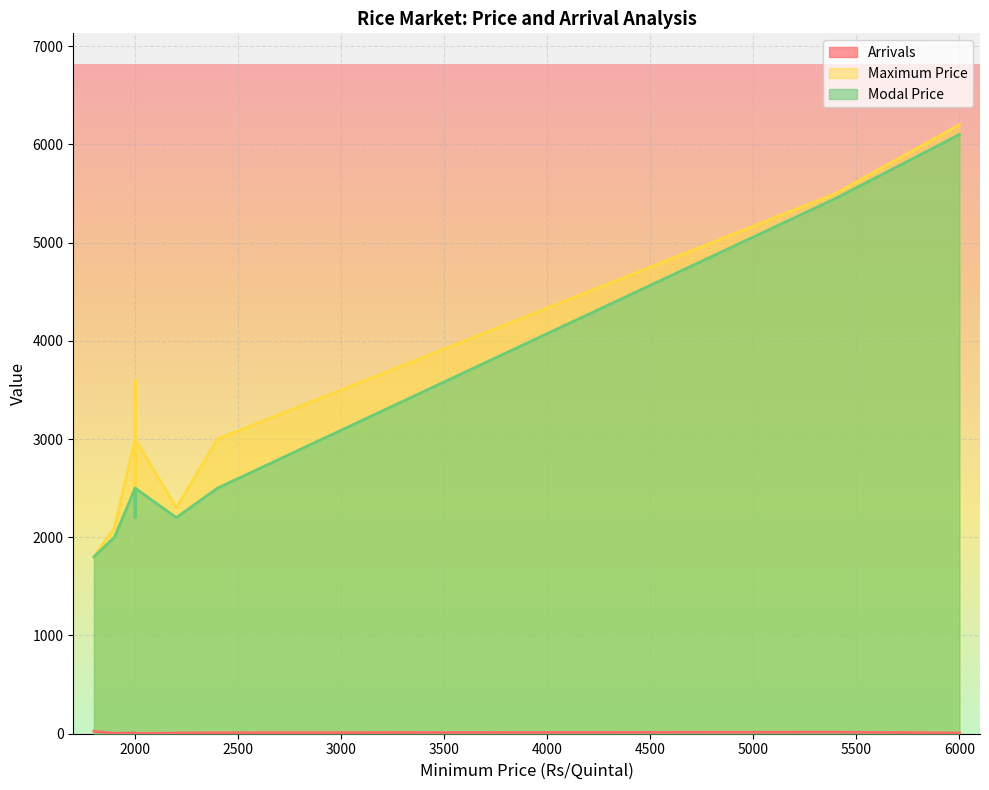

What is the value of the Modal Price point at the 5th from the left?

2500.0